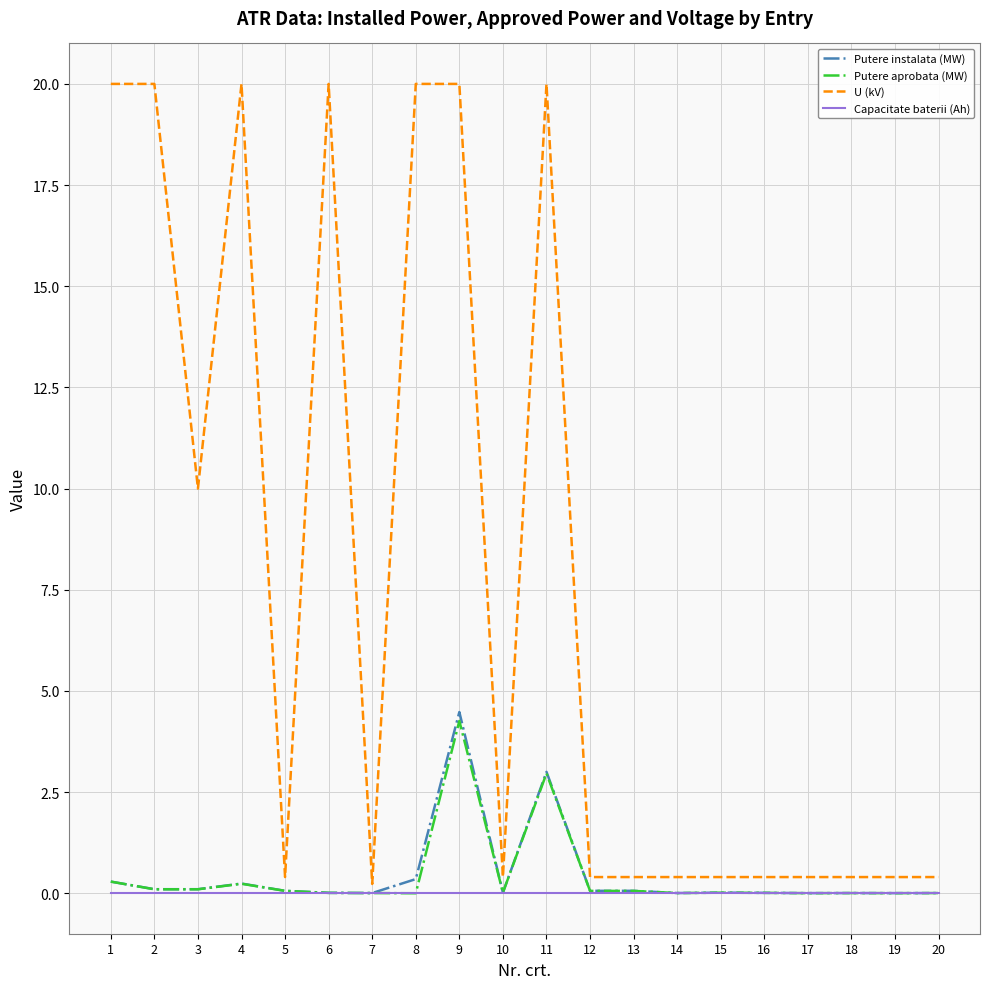

What is the total value across all series at 8?

20.4